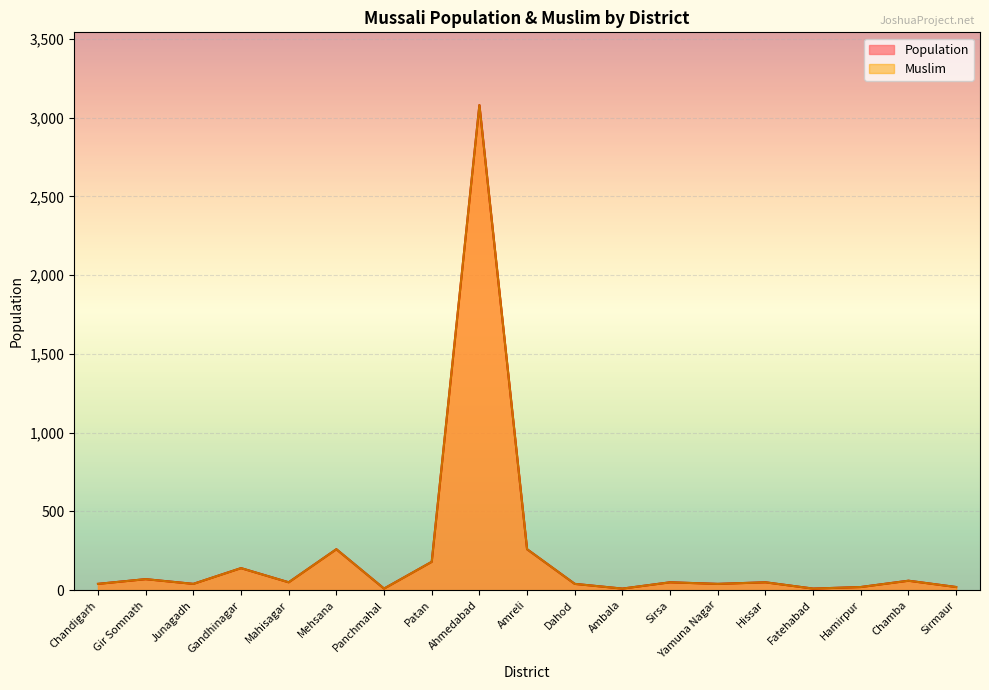

Reading left to right, transcribe all the data shown in this chart.

Population: 40	70	40	140	50	260	10	180	3080	260	40	10	50	40	50	10	20	60	20
Muslim: 40	70	40	140	50	260	10	180	3080	260	40	10	50	40	50	10	20	60	20